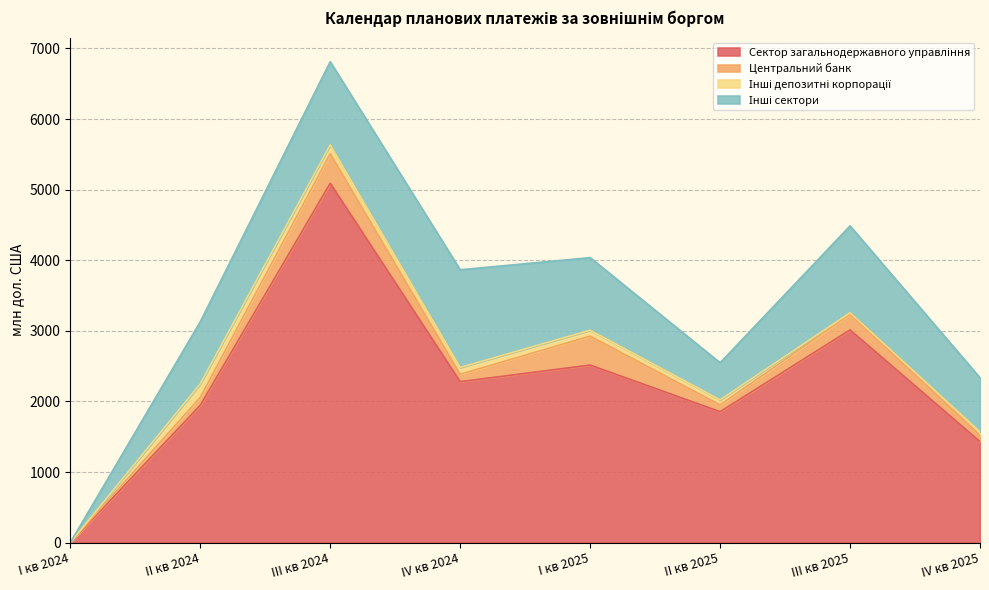

True or false: Центральний банк and Сектор загальнодержавного управління cross at least once.

False